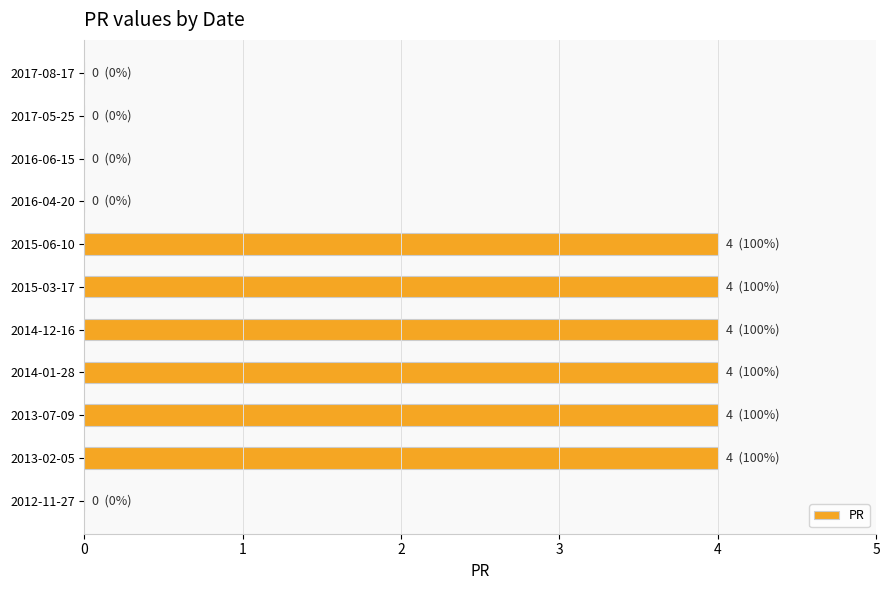

Reading top to bottom, list all the values displayed in this chart.

2017-08-17=0	2017-05-25=0	2016-06-15=0	2016-04-20=0	2015-06-10=4	2015-03-17=4	2014-12-16=4	2014-01-28=4	2013-07-09=4	2013-02-05=4	2012-11-27=0